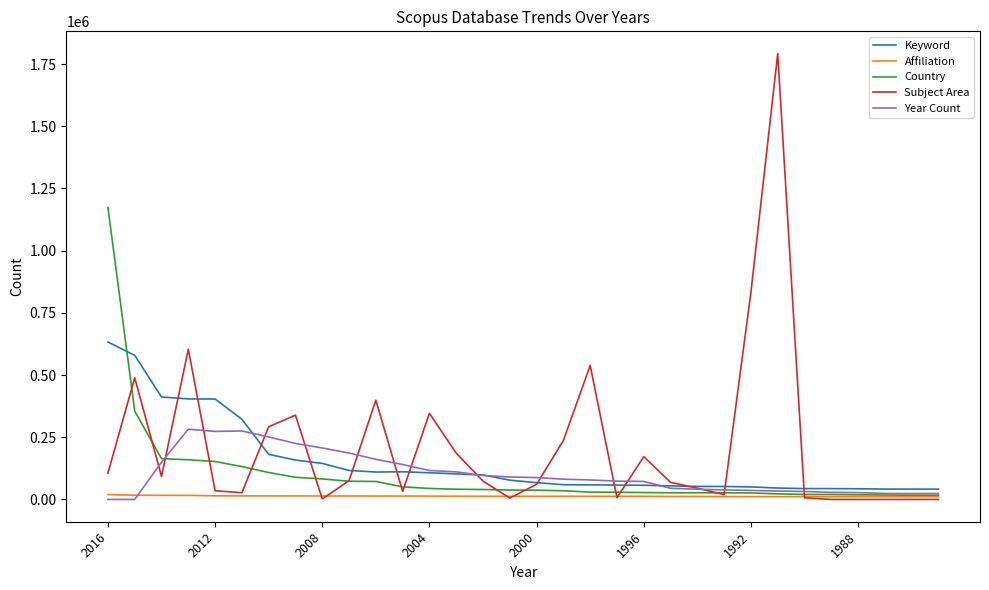

True or false: Year Count has more than 1 points higher than both neighbors.

True